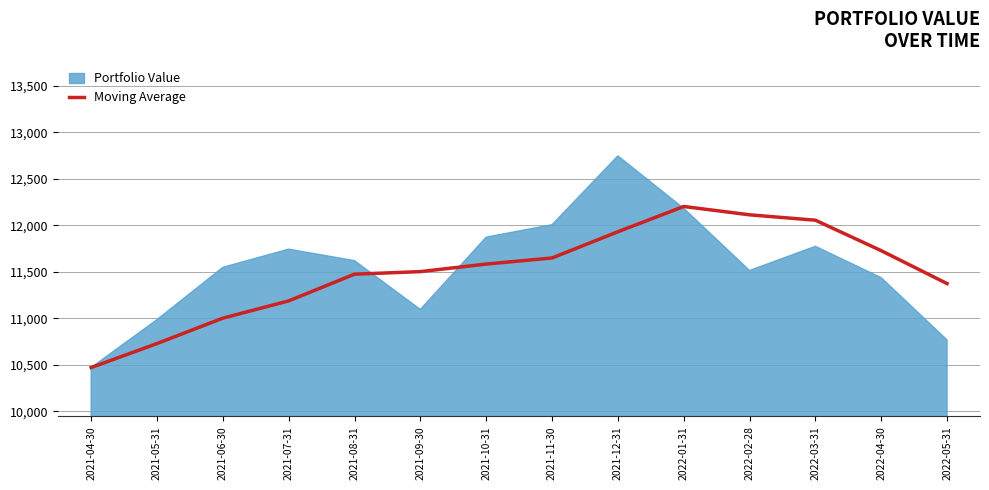

Reading left to right, extract all data points from this chart.

10472.1	10729.4	11002.4	11187.7	11474.8	11502.1	11583.2	11648.9	11930.3	12201.9	12112.3	12054.2	11727.1	11373.5